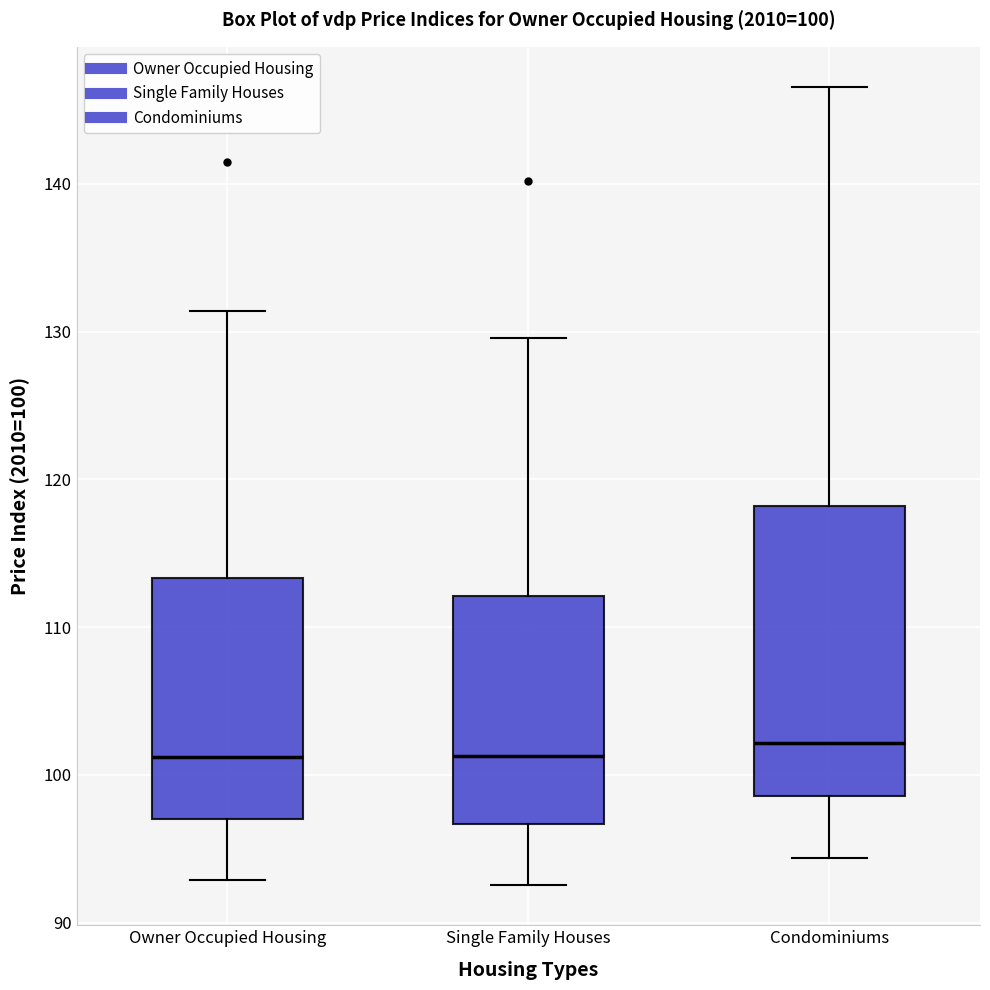

Comparing the boxes themselves (not the whiskers), which one is the tallest?

Condominiums